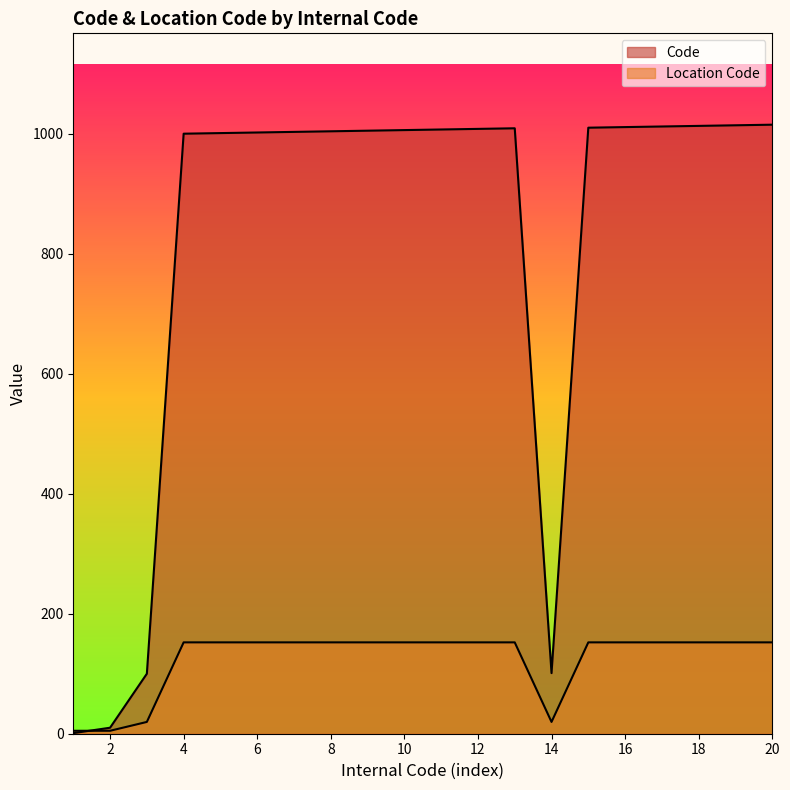

Which category has the highest value in the Location Code series?

4